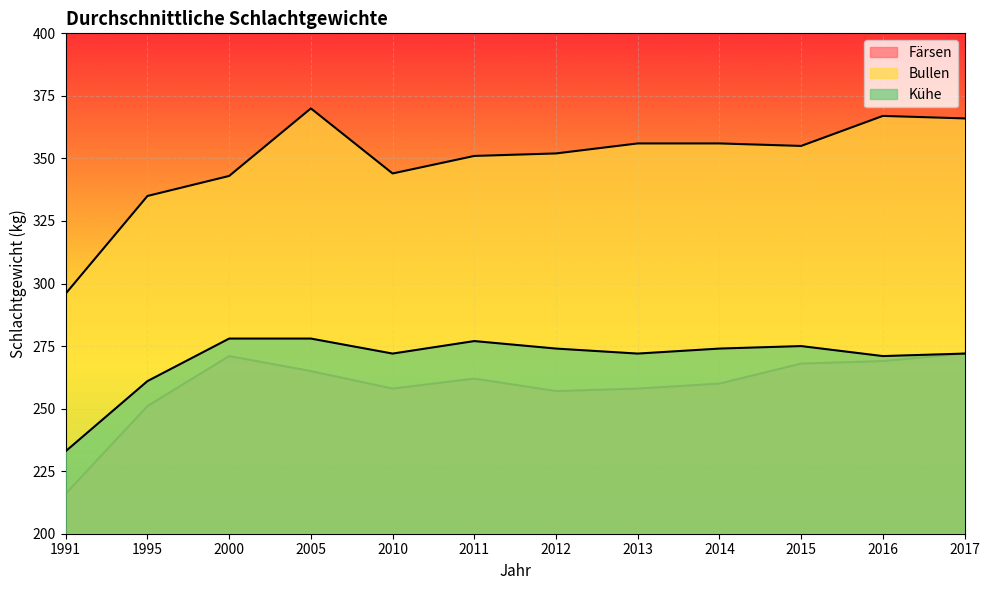

Which category has the lowest value in the Bullen series?

1991